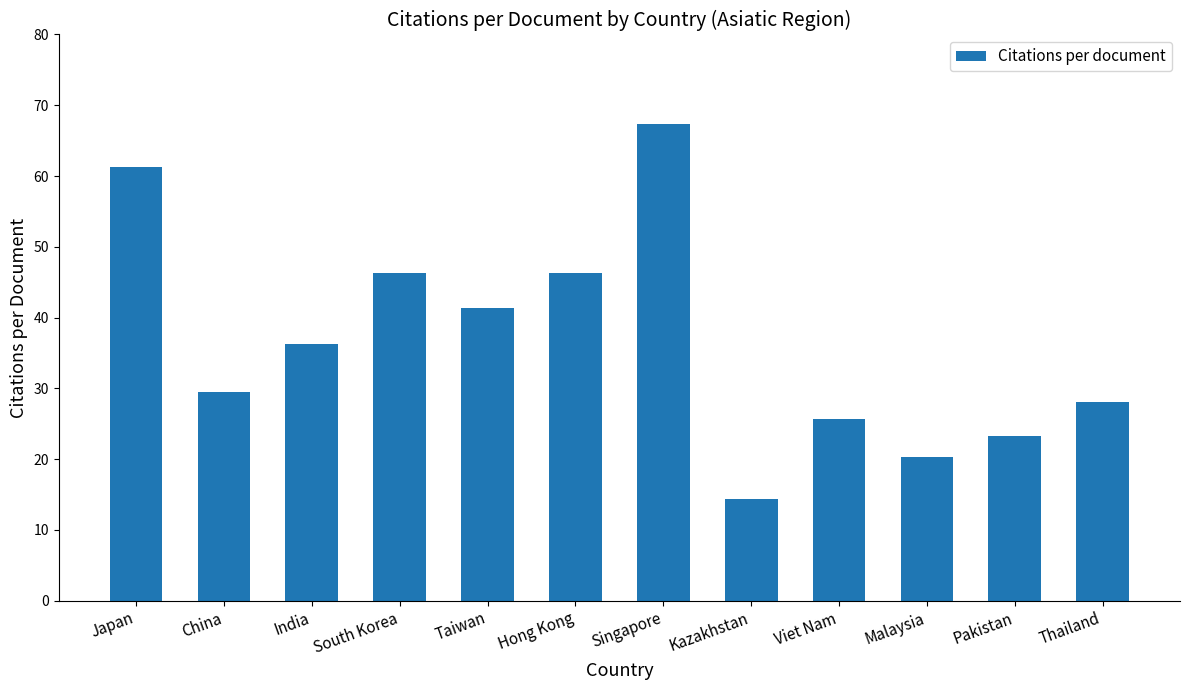

What is the sum of all values?

440.1